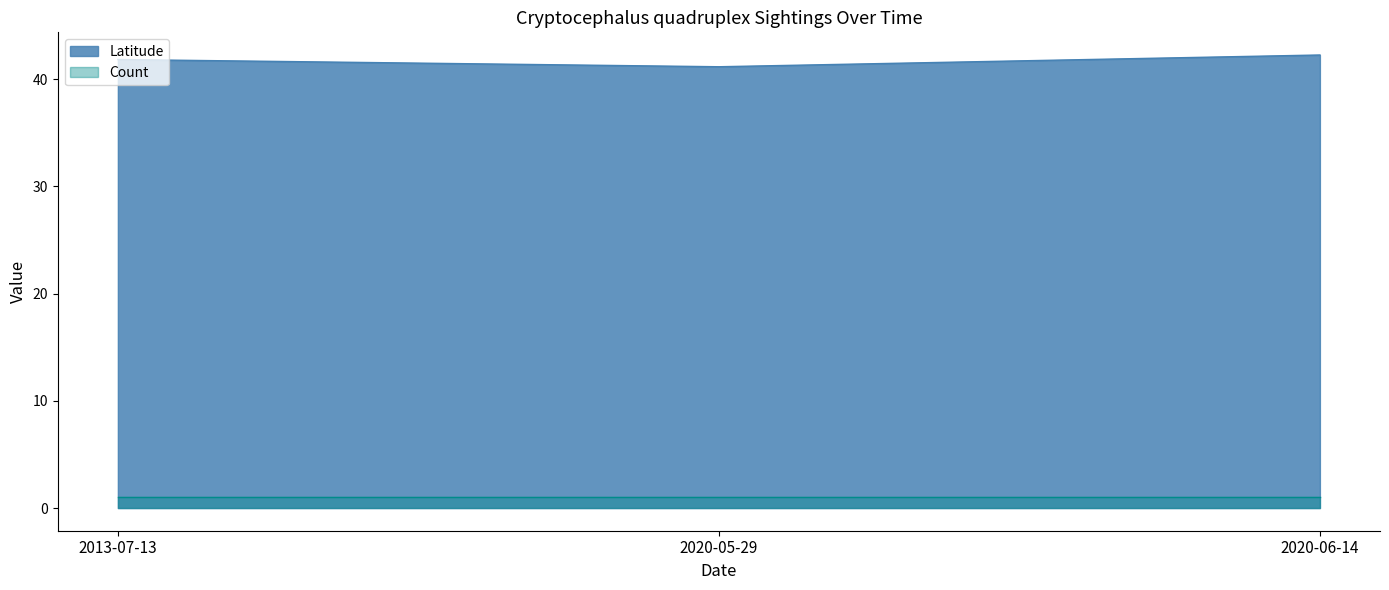

What is the minimum value shown in the chart?

1.0